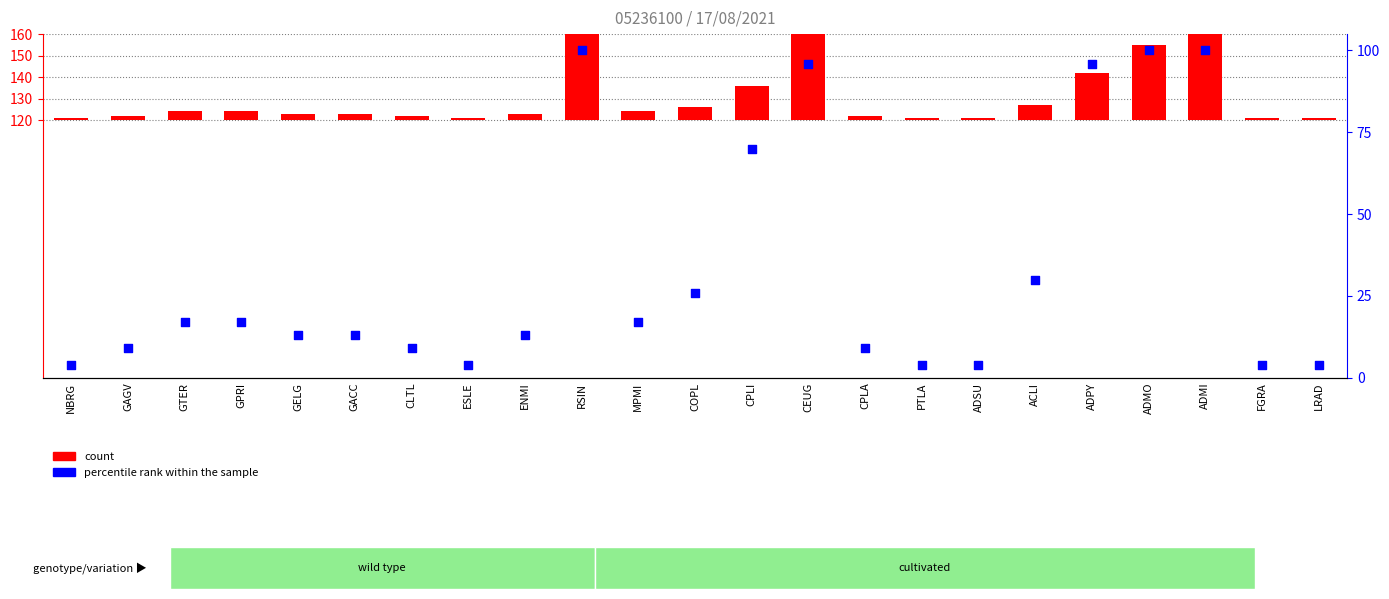

Is the value of percentile rank within the sample at ADMI greater than the value of count at GELG?

Yes